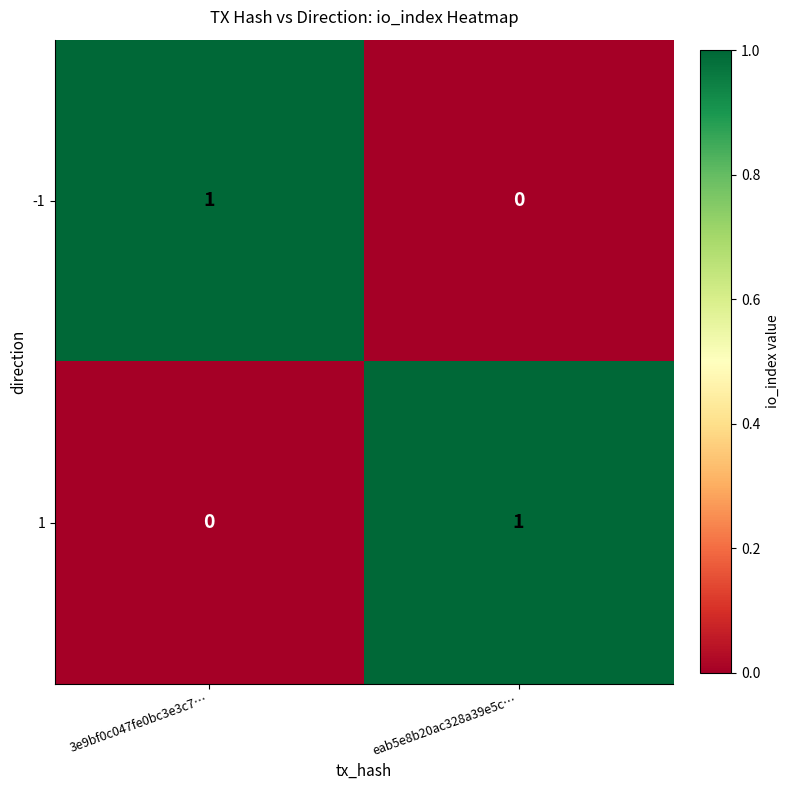

Is it true that 1 equals 1 at eab5e8b20ac328a39e5c…?

True